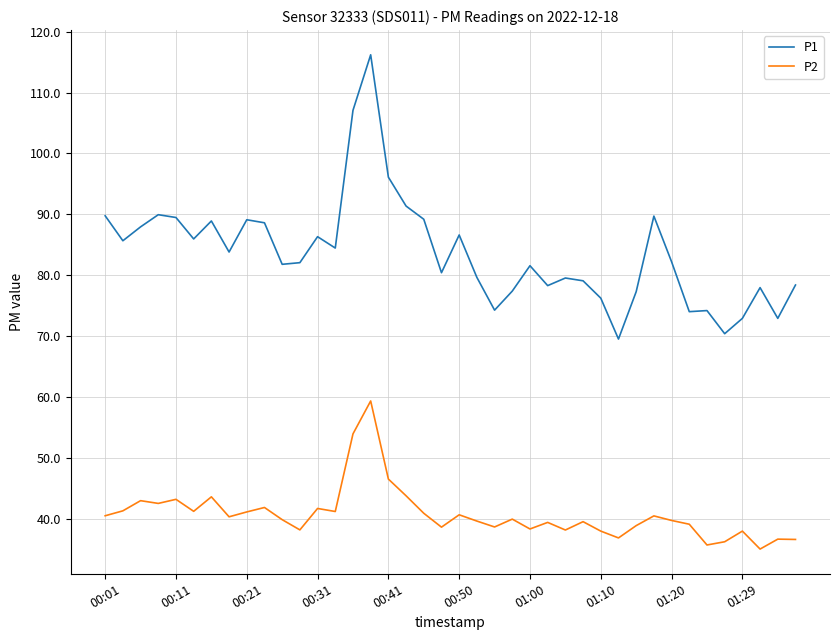

List the series in order of their overall mean, lowest first.

P2, P1